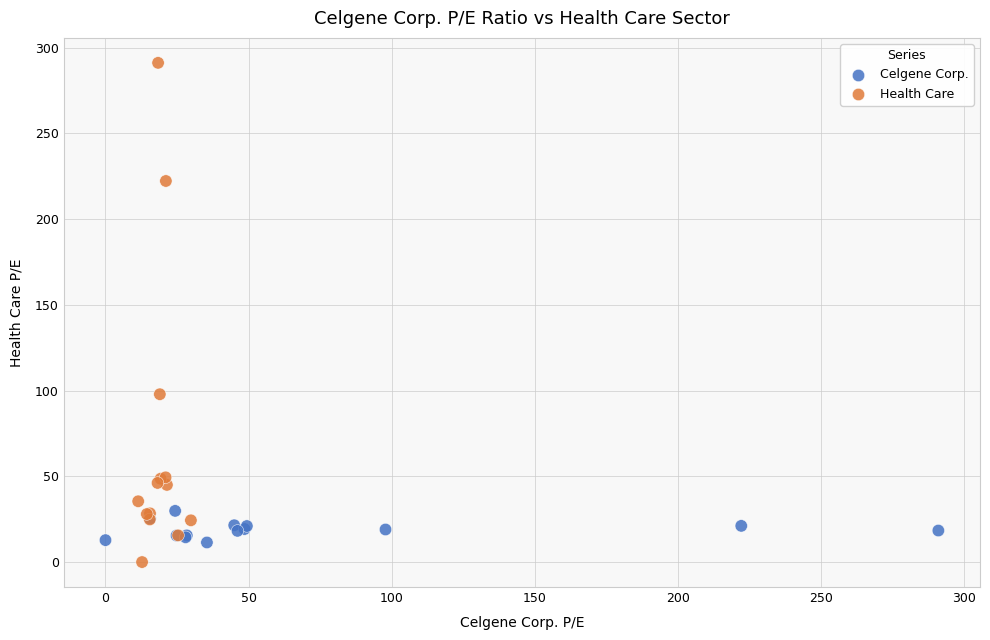

Which series has the widest spread of Y values?

Health Care